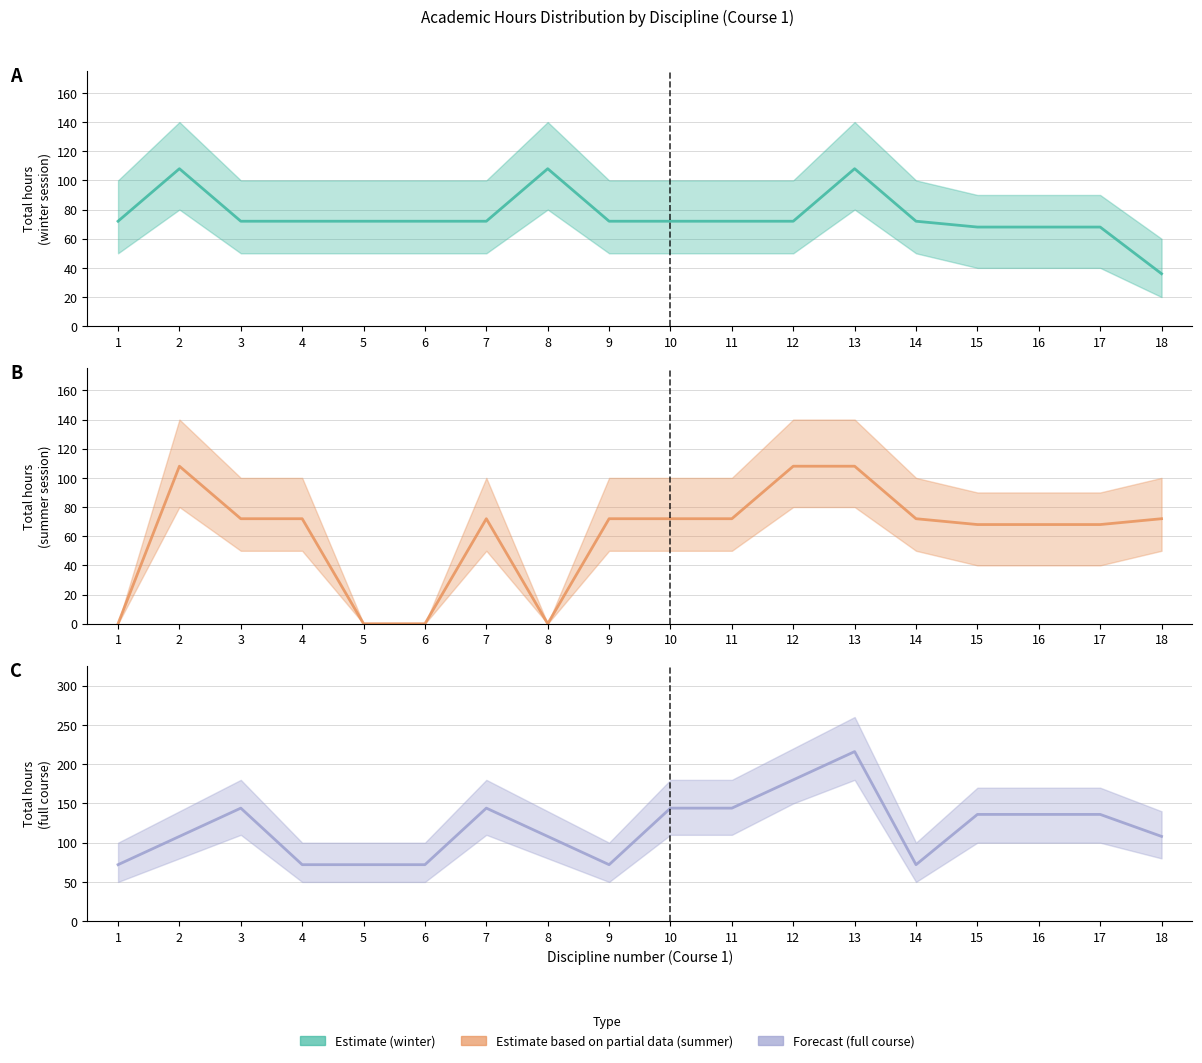

In Всего (итого), how many points are higher than both neighbors (excluding endpoints)?

3